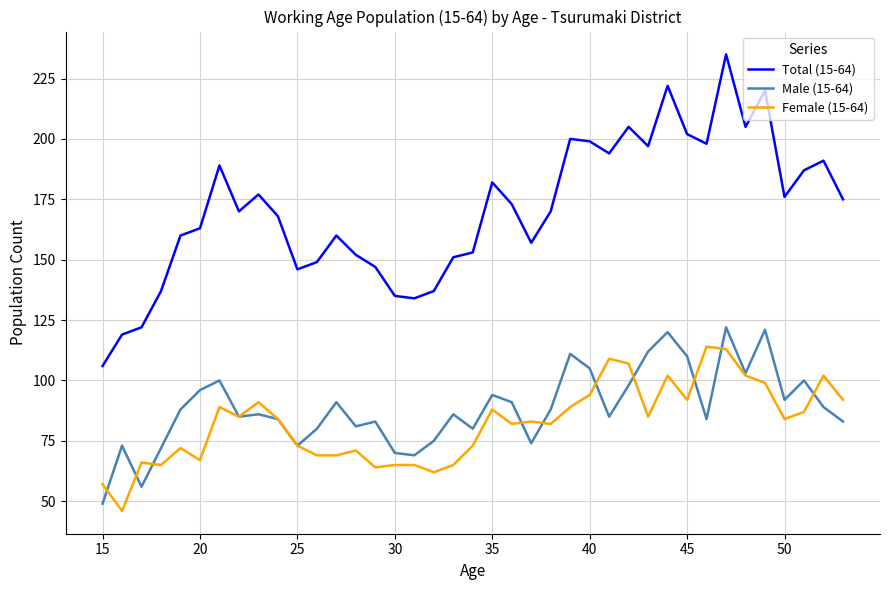

How many lines are shown in the chart?

3